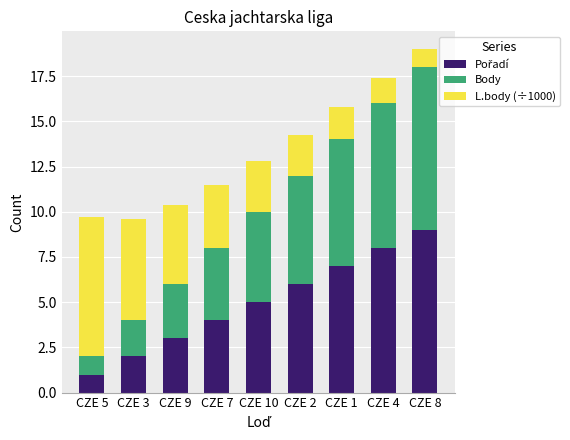

What is the total value across all series at CZE 9?

10.4